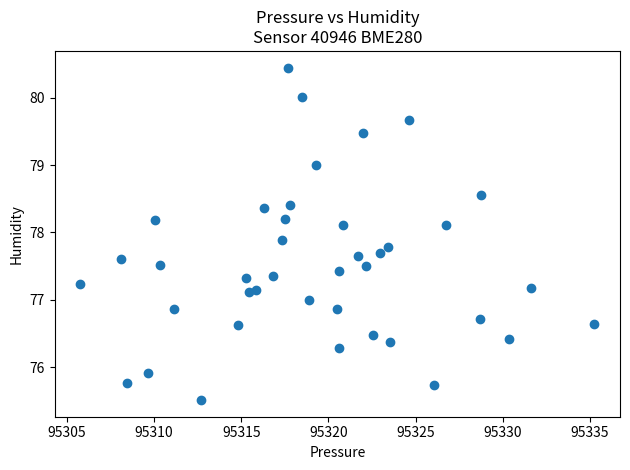

What is the range of Y values (max minus min)?

4.9